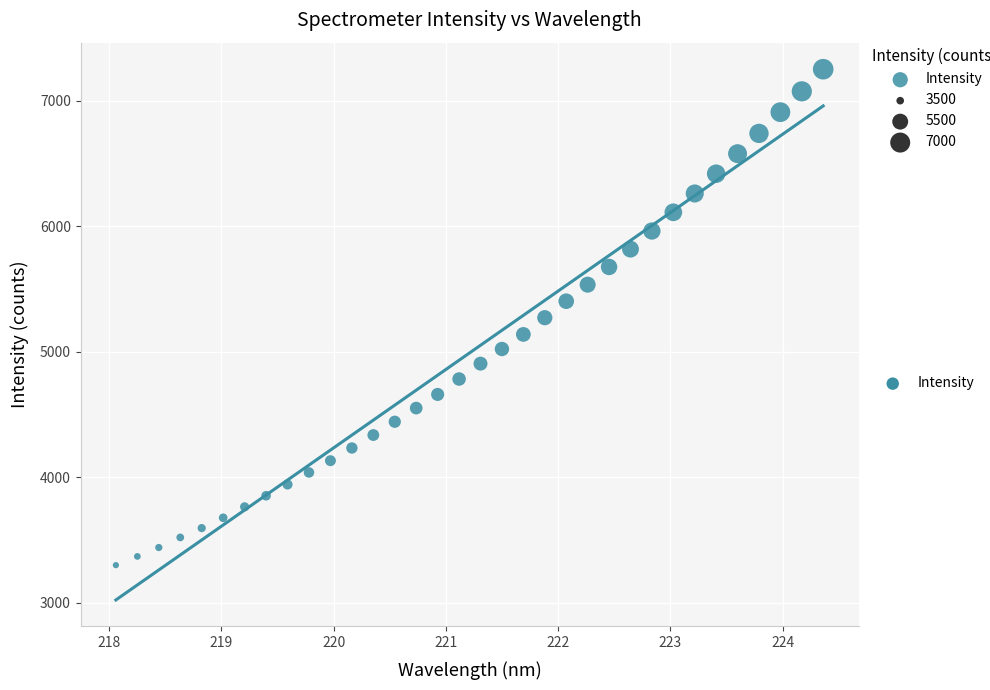

What is the range of Y values (max minus min)?

3954.2